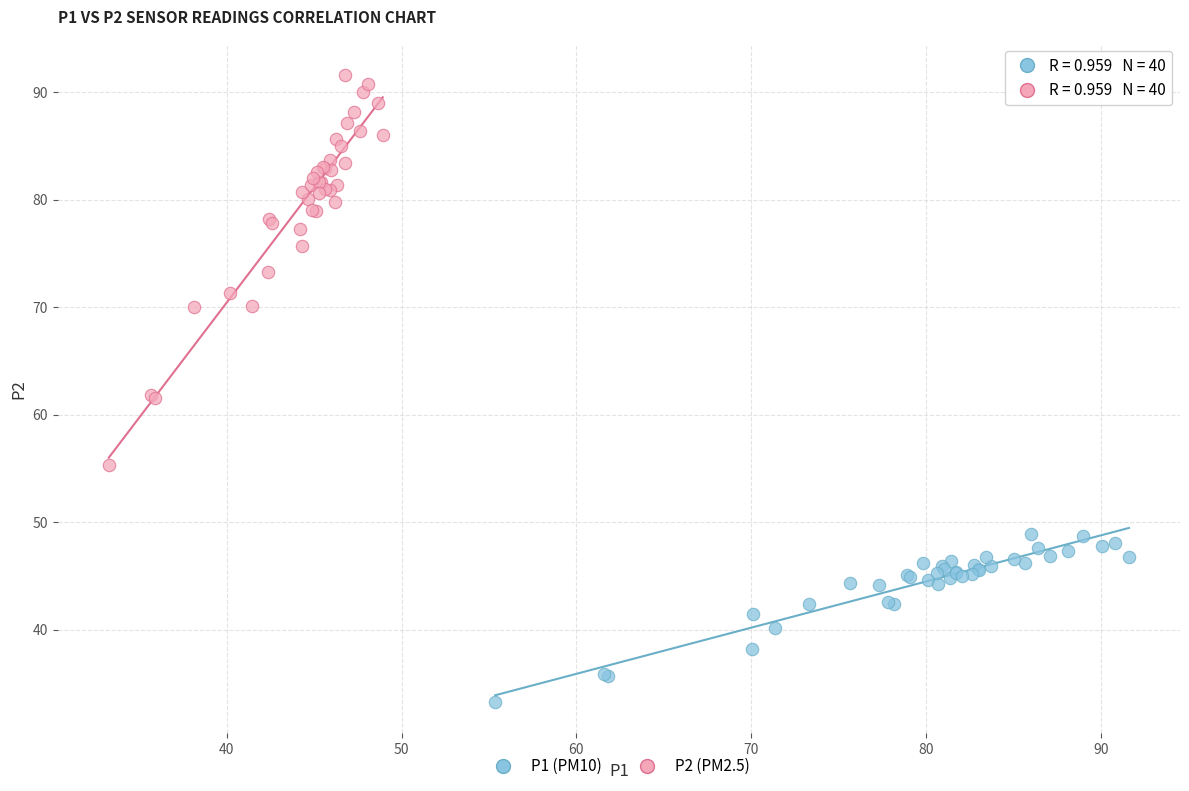

Which series has the largest Y range (max minus min)?

P2 (PM2.5)